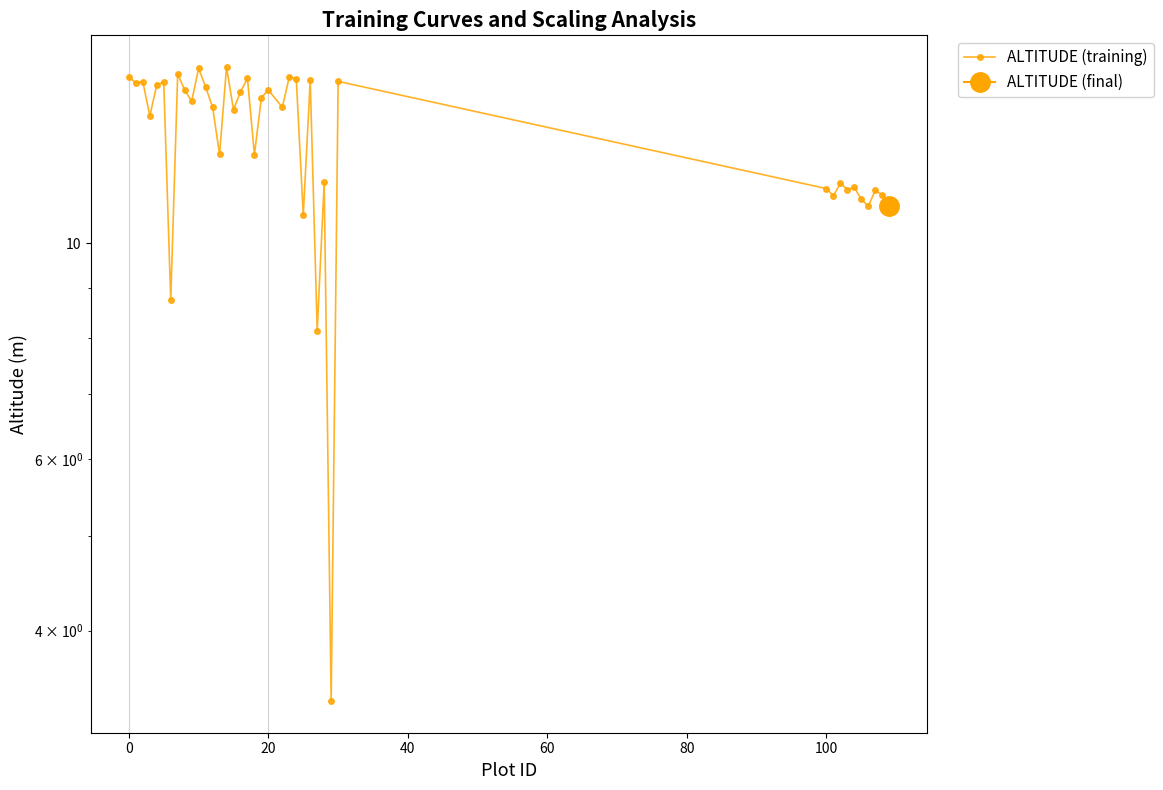

What is the value of the 33rd point from the left?

11.5